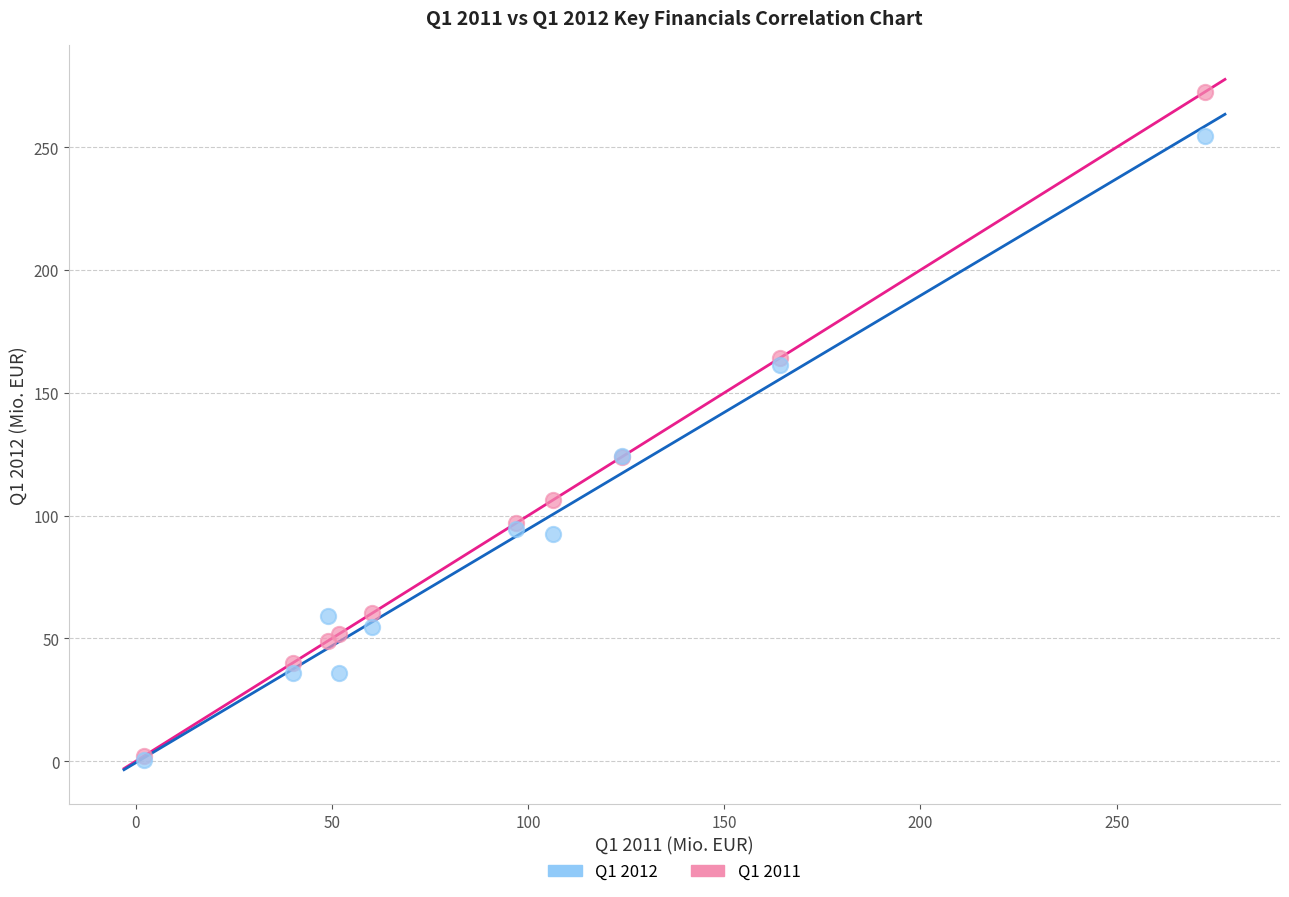

What are all the series names shown in the legend?

Q1 2012, Q1 2011